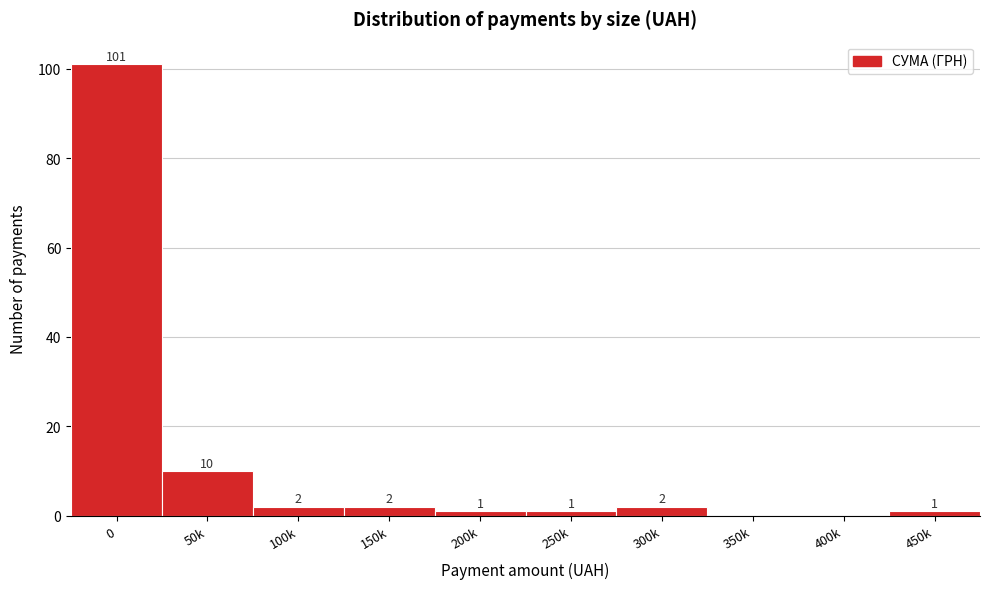

Reading right to left, what are all the values shown in this chart?

450k=1	400k=0	350k=0	300k=2	250k=1	200k=1	150k=2	100k=2	50k=10	0=101